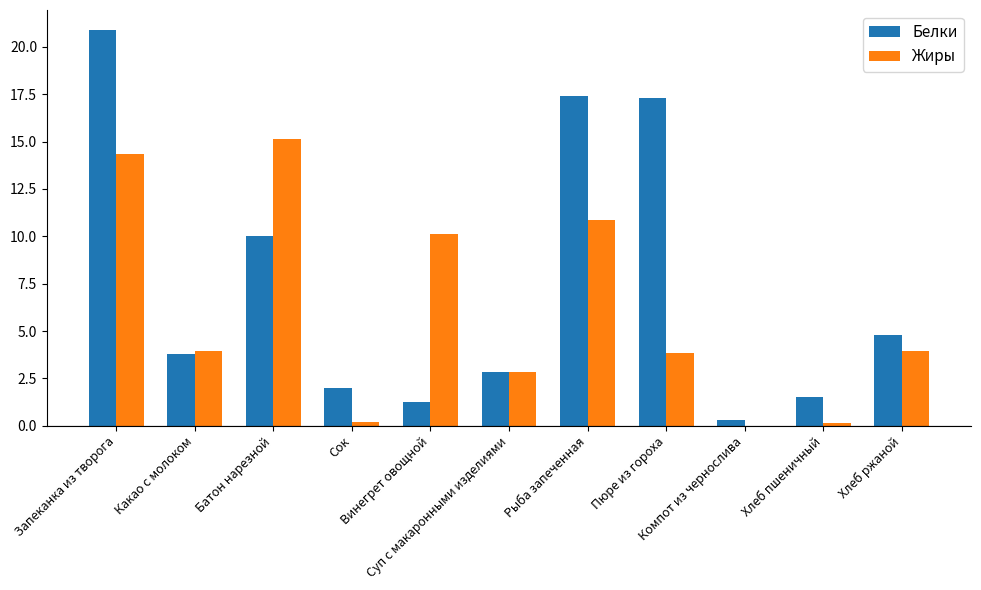

Is the value of Жиры at Батон нарезной greater than the value of Белки at Винегрет овощной?

Yes